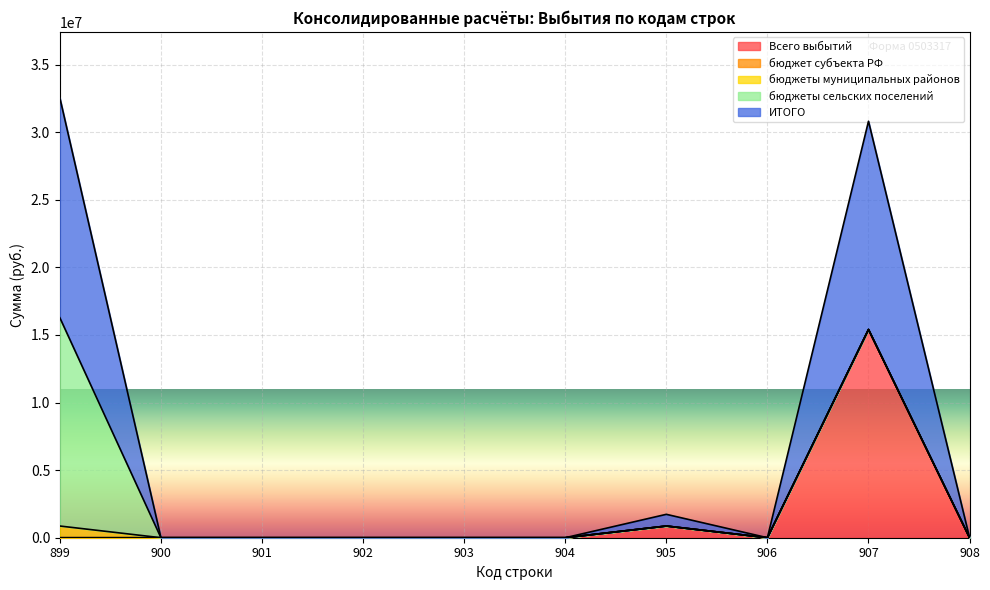

The бюджеты муниципальных районов series shows 0.0 at 901. True or false?

True